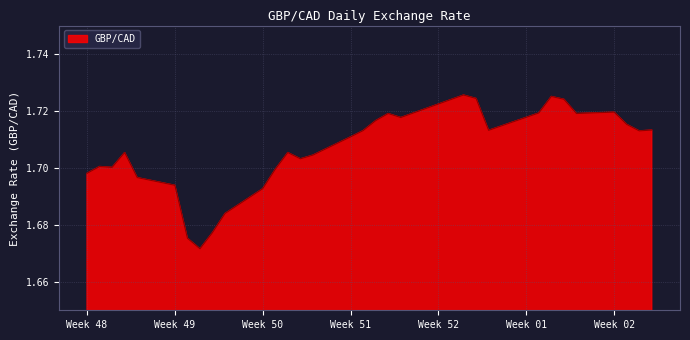

Count the number of categories in the chart.

31